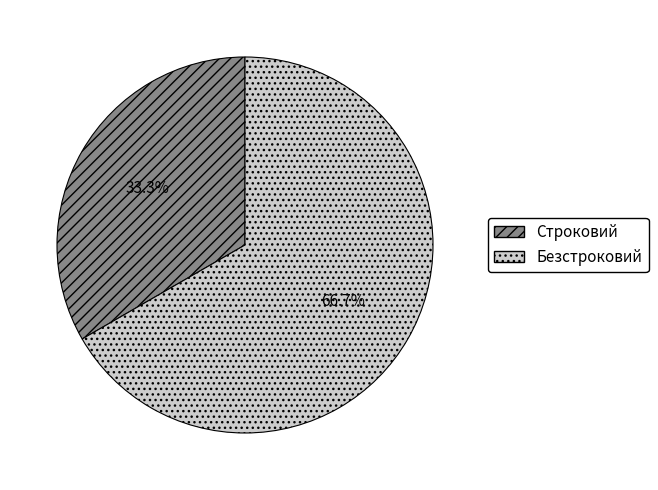

Rank the categories by value from highest to lowest.

Безстроковий, Строковий